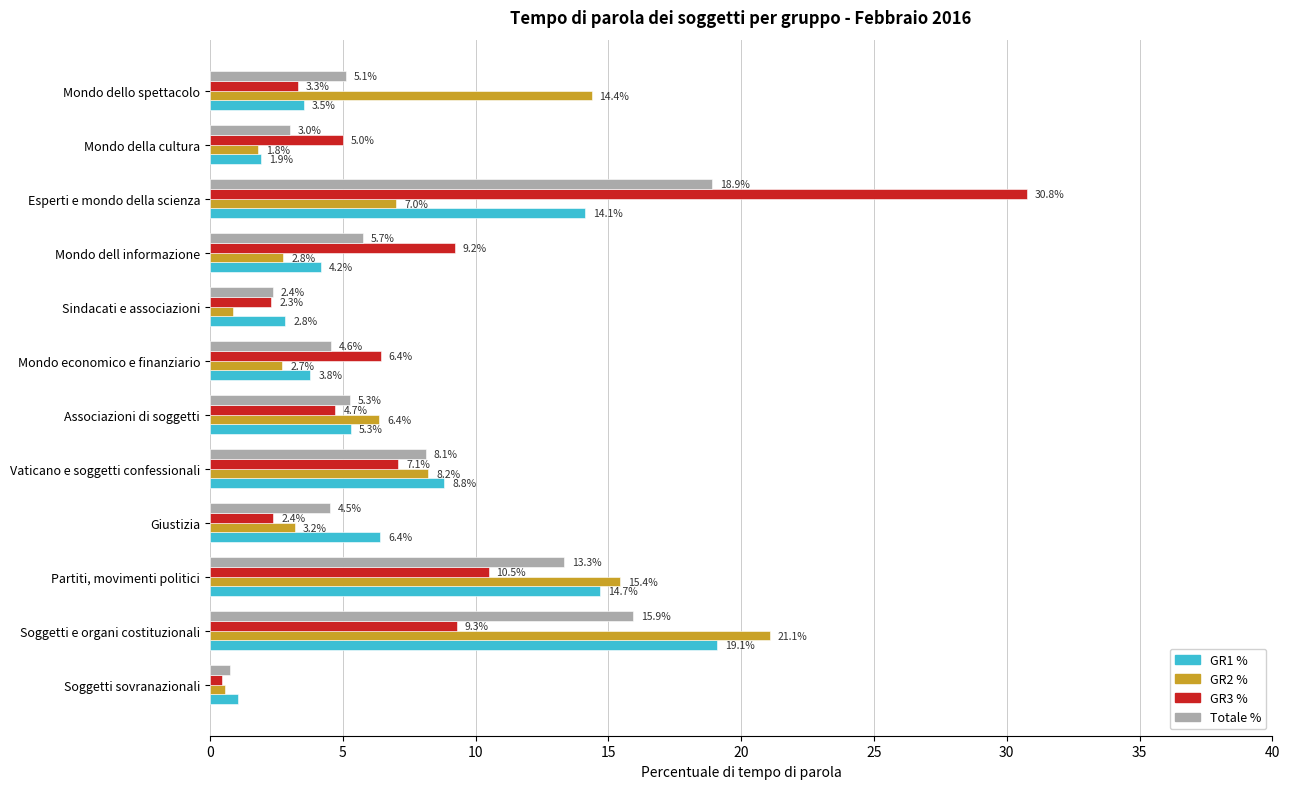

True or false: GR2 % has a value of 7.0 at Esperti e mondo della scienza.

True